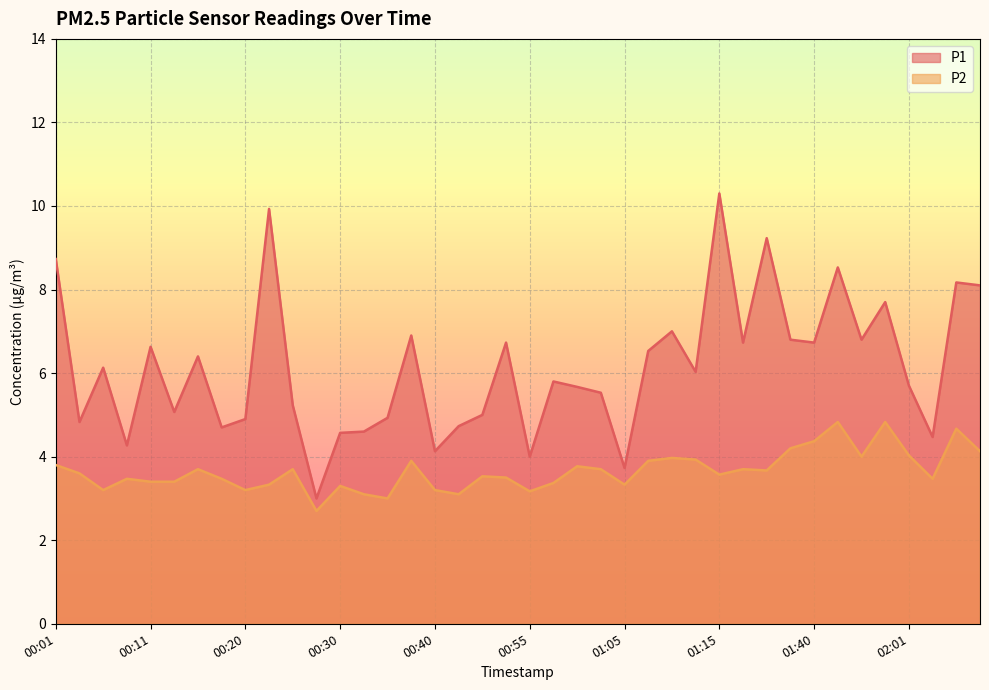

Which series has the largest range (max minus min)?

P1